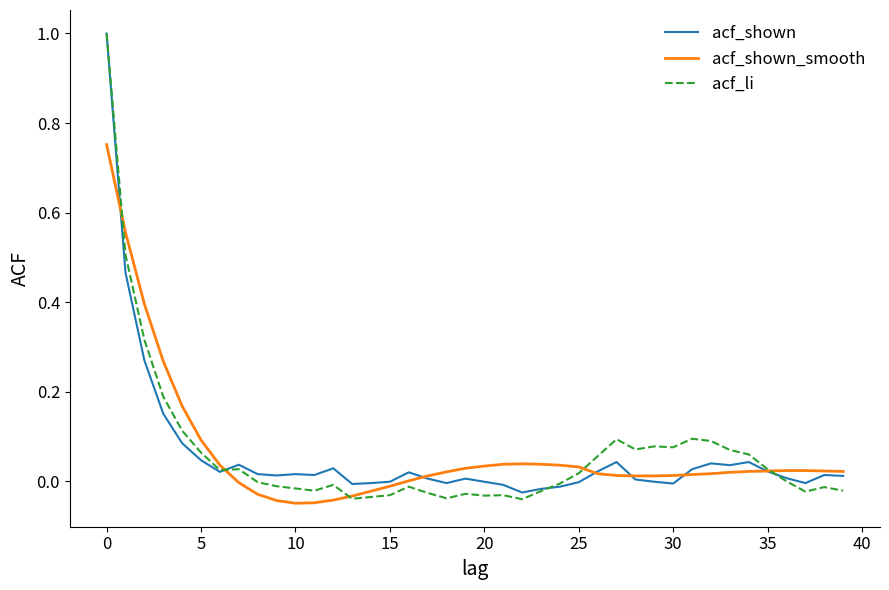

Count the number of categories in the chart.

40